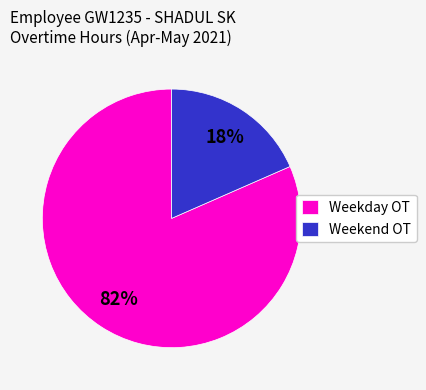

Is Weekend OT the majority of the pie?

No